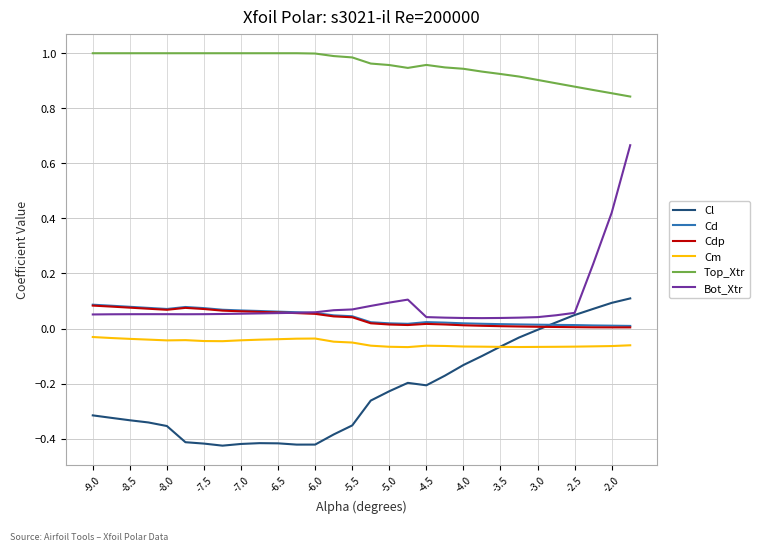

Which series has the largest total across all categories?

Top_Xtr